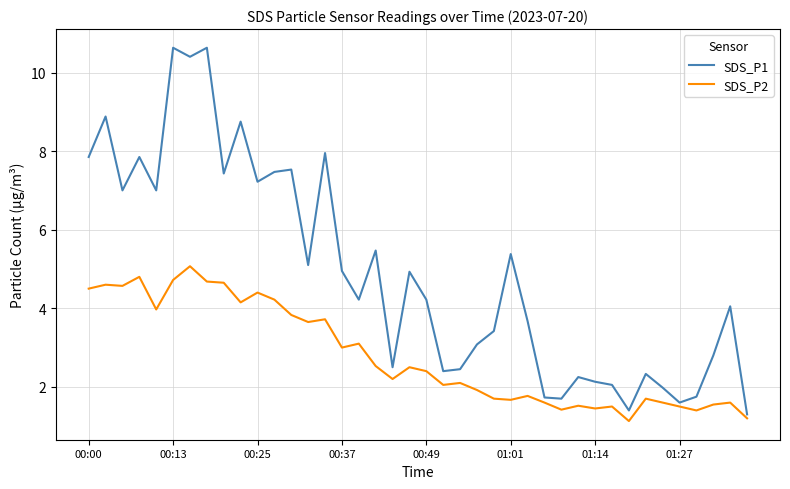

Which series has the largest range (max minus min)?

SDS_P1